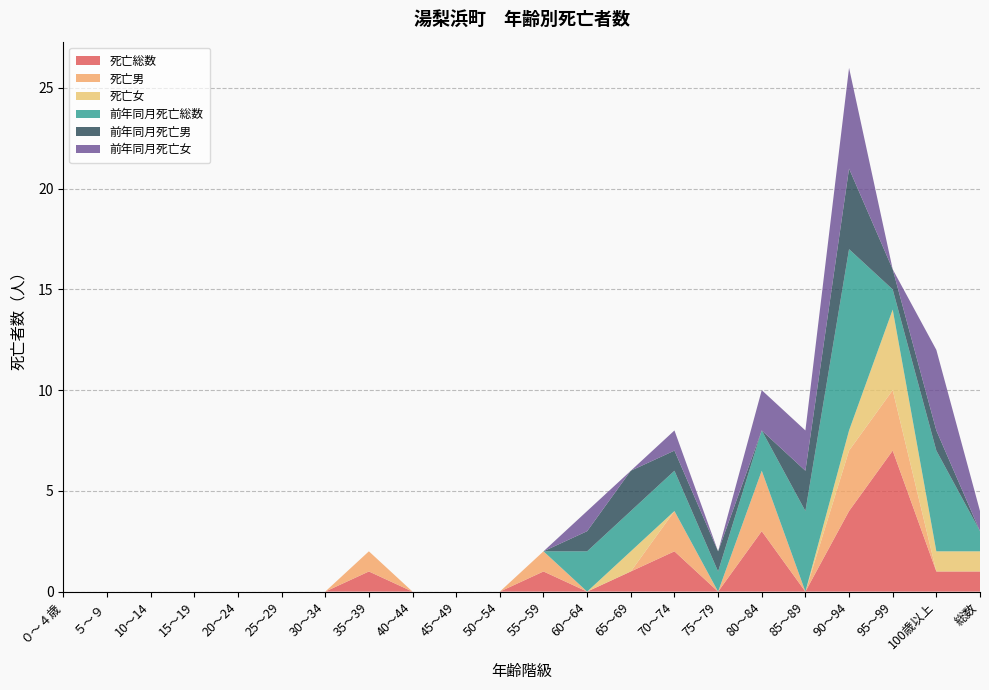

Reading right to left, list all the values displayed in this chart.

死亡総数: 総数=1	100歳以上=1	95～99=7	90～94=4	85～89=0	80～84=3	75～79=0	70～74=2	65～69=1	60～64=0	55～59=1	50～54=0	45～49=0	40～44=0	35～39=1	30～34=0	25～29=0	20～24=0	15～19=0	10～14=0	５～９=0	０～４歳=0
死亡男: 総数=0	100歳以上=0	95～99=3	90～94=3	85～89=0	80～84=3	75～79=0	70～74=2	65～69=0	60～64=0	55～59=1	50～54=0	45～49=0	40～44=0	35～39=1	30～34=0	25～29=0	20～24=0	15～19=0	10～14=0	５～９=0	０～４歳=0
死亡女: 総数=1	100歳以上=1	95～99=4	90～94=1	85～89=0	80～84=0	75～79=0	70～74=0	65～69=1	60～64=0	55～59=0	50～54=0	45～49=0	40～44=0	35～39=0	30～34=0	25～29=0	20～24=0	15～19=0	10～14=0	５～９=0	０～４歳=0
前年同月死亡総数: 総数=1	100歳以上=5	95～99=1	90～94=9	85～89=4	80～84=2	75～79=1	70～74=2	65～69=2	60～64=2	55～59=0	50～54=0	45～49=0	40～44=0	35～39=0	30～34=0	25～29=0	20～24=0	15～19=0	10～14=0	５～９=0	０～４歳=0
前年同月死亡男: 総数=0	100歳以上=1	95～99=1	90～94=4	85～89=2	80～84=0	75～79=1	70～74=1	65～69=2	60～64=1	55～59=0	50～54=0	45～49=0	40～44=0	35～39=0	30～34=0	25～29=0	20～24=0	15～19=0	10～14=0	５～９=0	０～４歳=0
前年同月死亡女: 総数=1	100歳以上=4	95～99=0	90～94=5	85～89=2	80～84=2	75～79=0	70～74=1	65～69=0	60～64=1	55～59=0	50～54=0	45～49=0	40～44=0	35～39=0	30～34=0	25～29=0	20～24=0	15～19=0	10～14=0	５～９=0	０～４歳=0